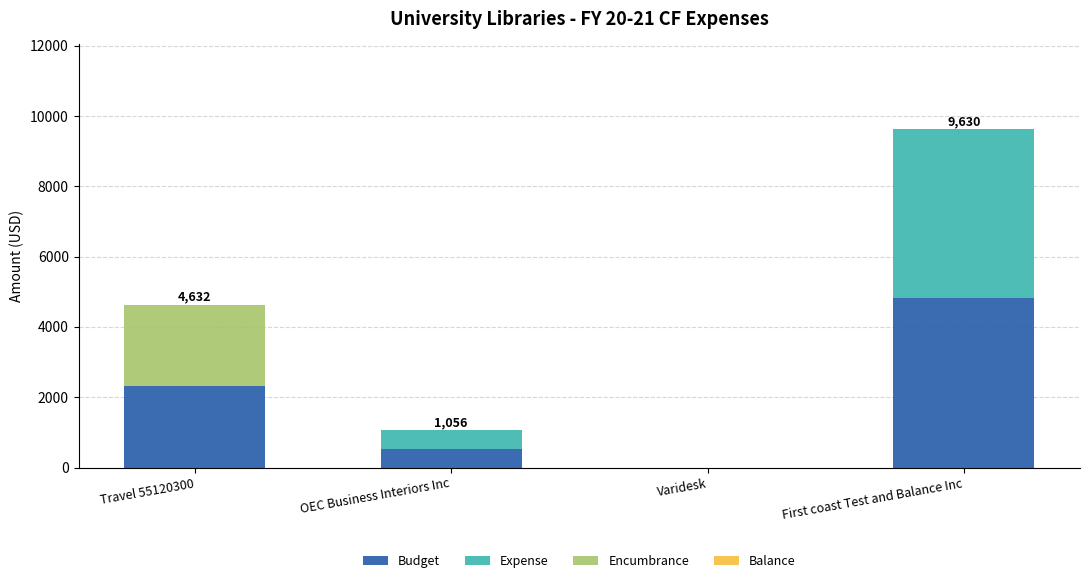

The Budget series shows 4815 at First coast Test and Balance Inc. True or false?

True